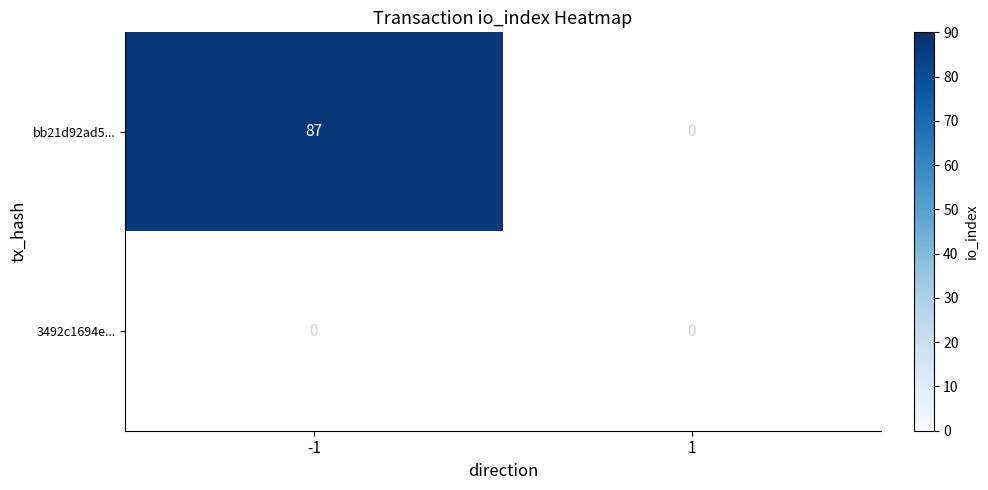

Is it true that bb21d92ad5... equals 87 at -1?

True